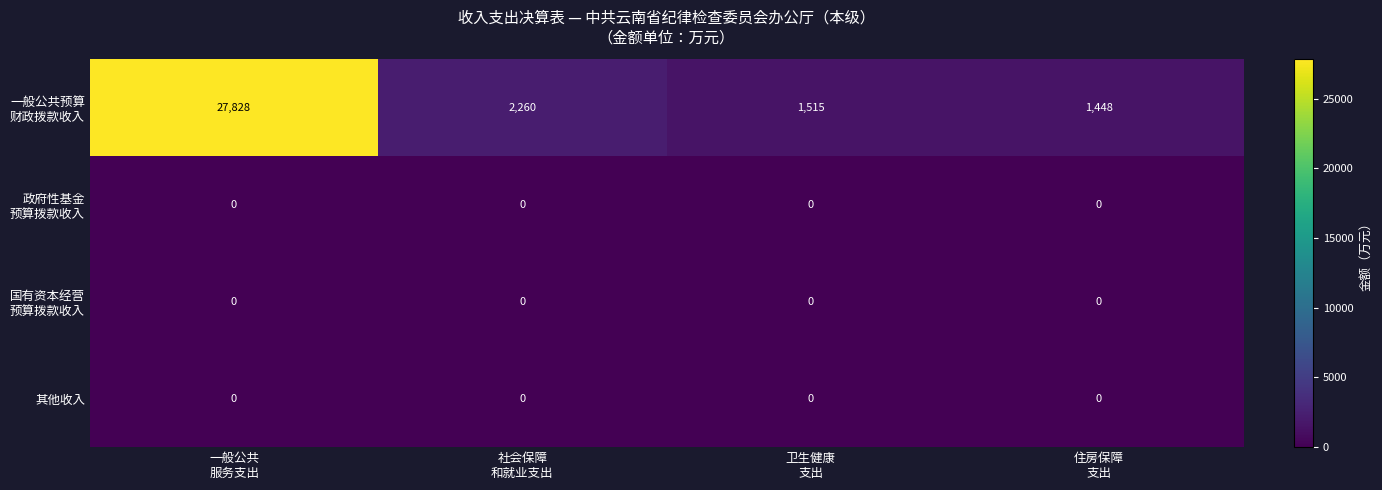

What is the maximum value shown in the chart?

27828